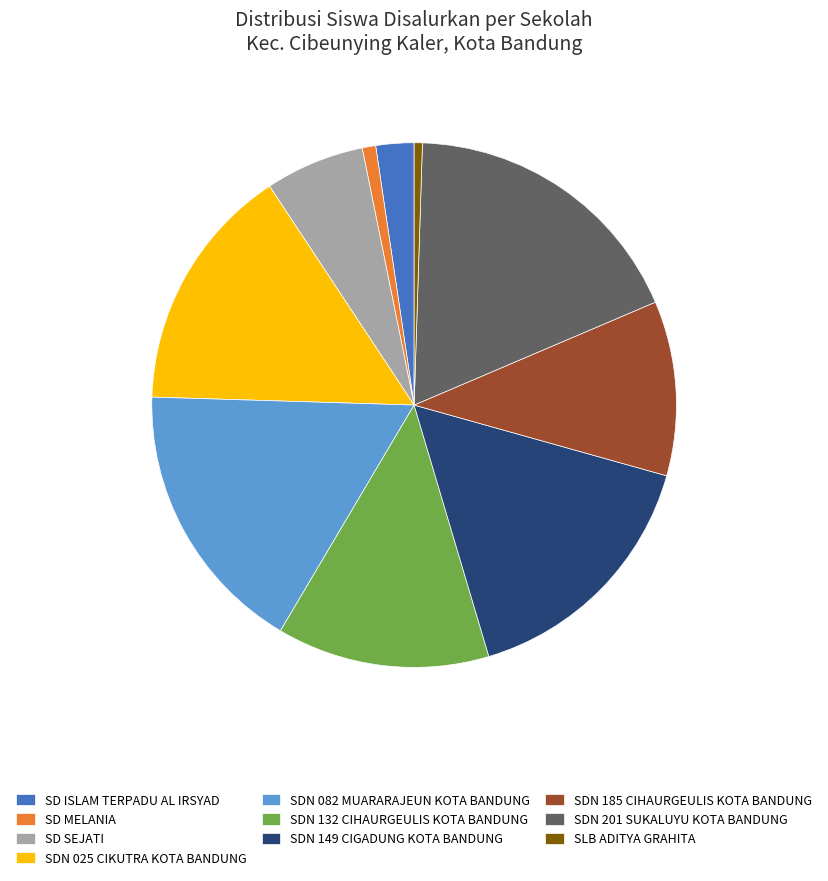

Which category has the biggest portion of the pie?

SDN 201 SUKALUYU KOTA BANDUNG